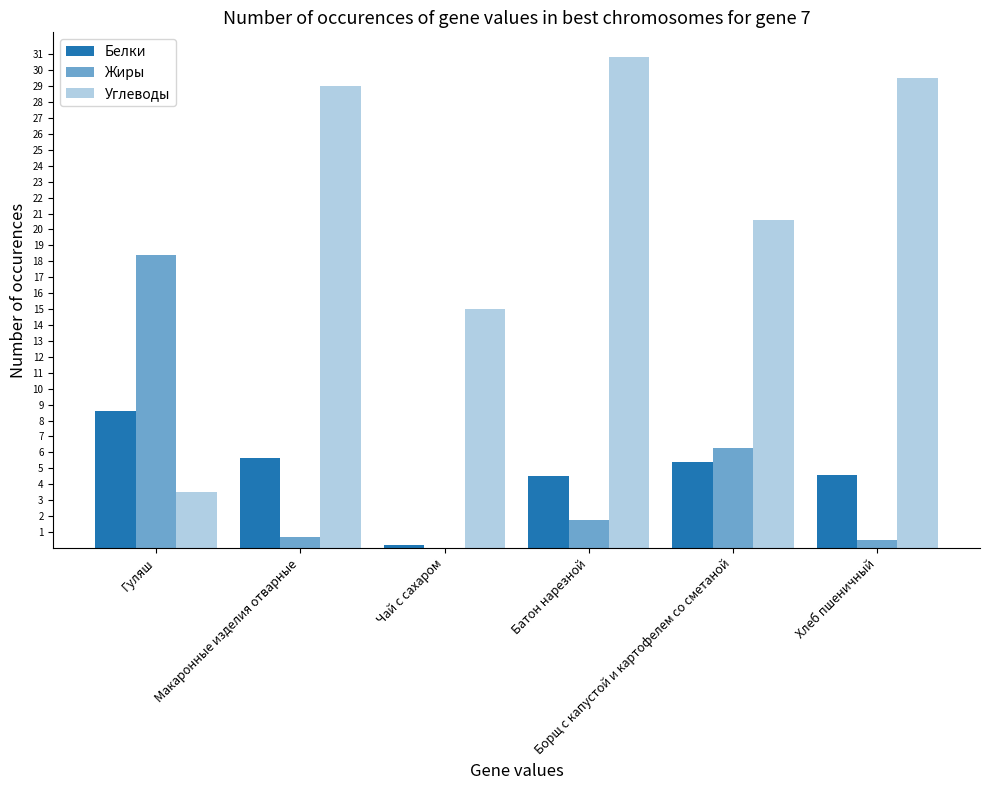

What is the spread (max minus min) of values at Хлеб пшеничный?

29.0